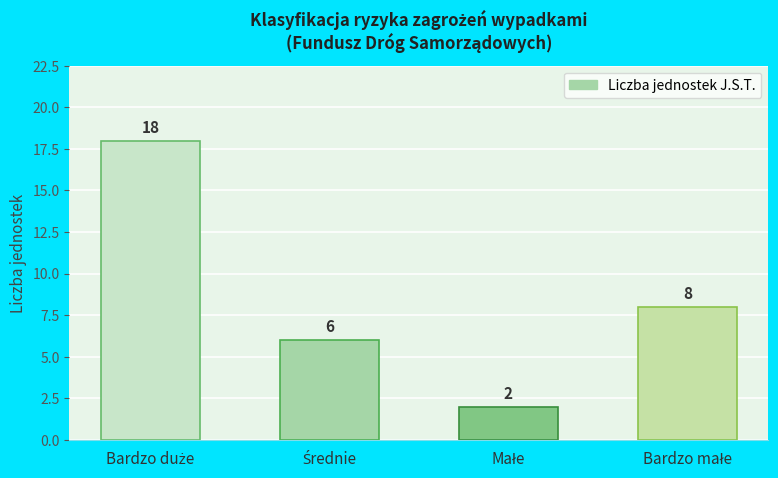

Are the bars grouped side by side (vs. stacked)?

No